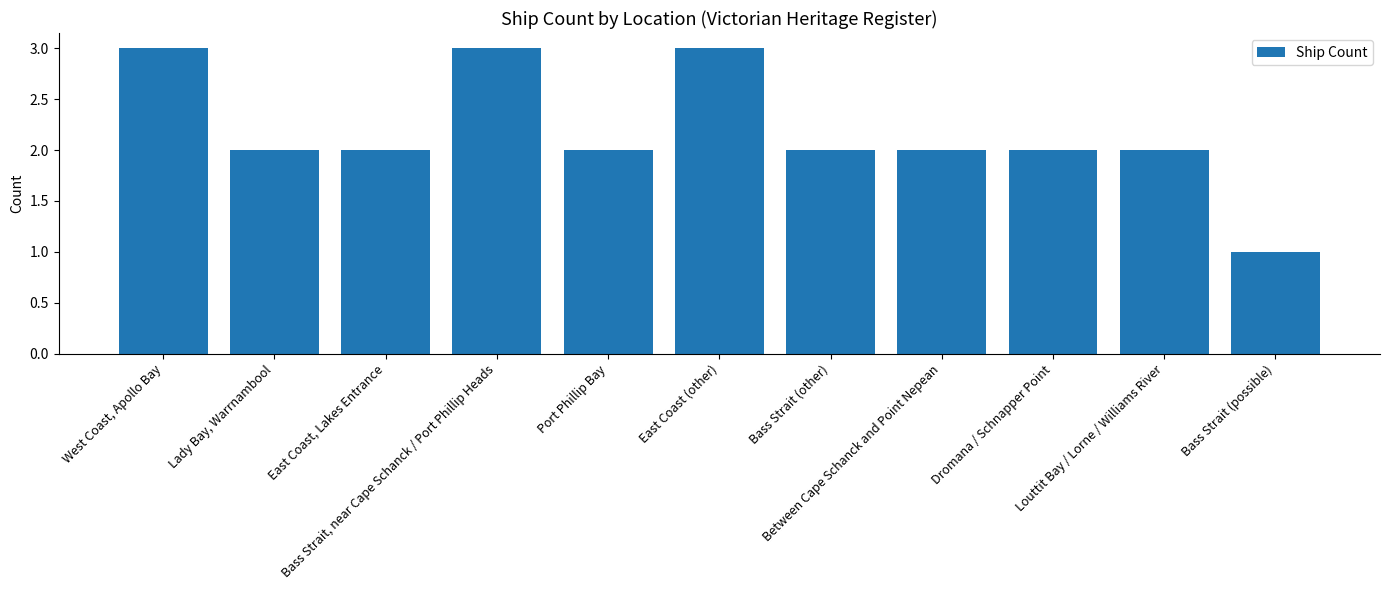

What is the change in value from West Coast, Apollo Bay to Dromana / Schnapper Point?

-1